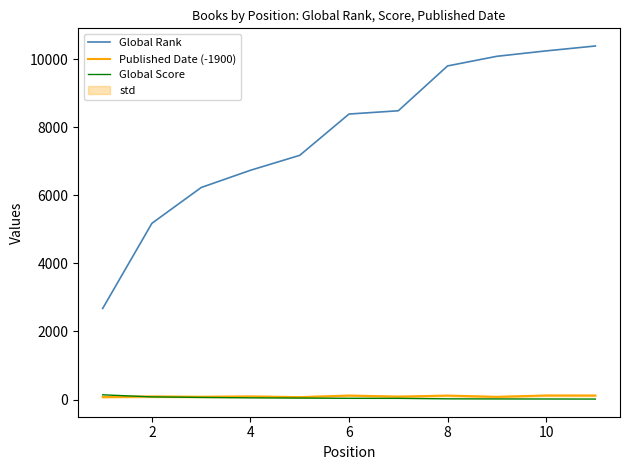

True or false: Global Rank and Global Score intersect in this chart.

False